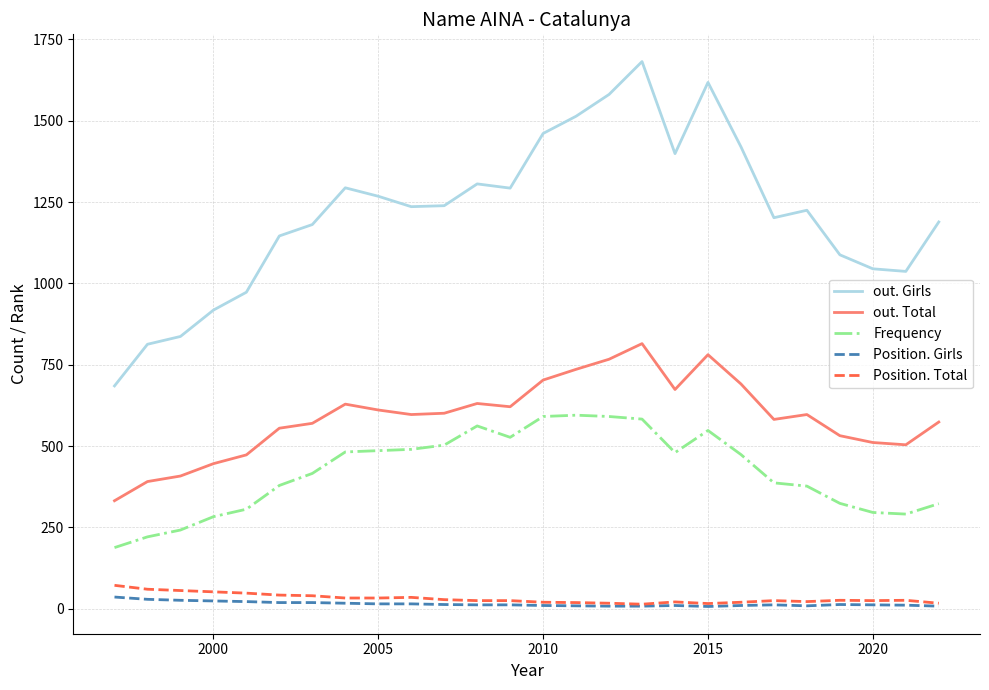

True or false: out. Girls and Position. Total cross at least once.

False